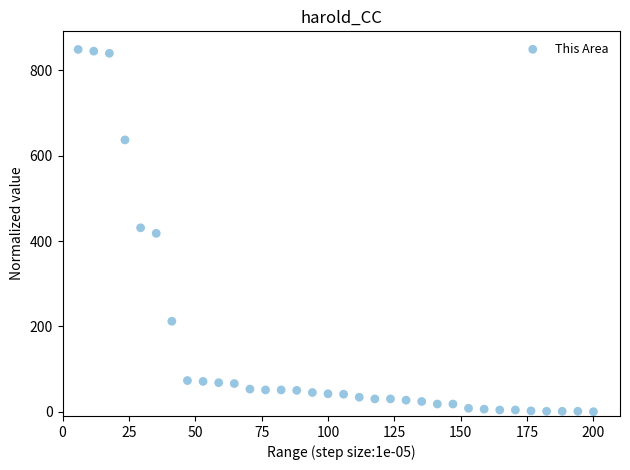

What is the range of Y values (max minus min)?

849